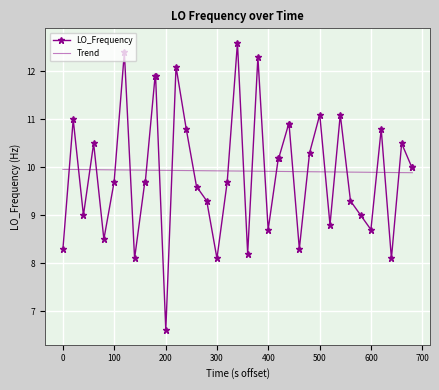

True or false: there are more than 1 points higher than both neighbors.

True